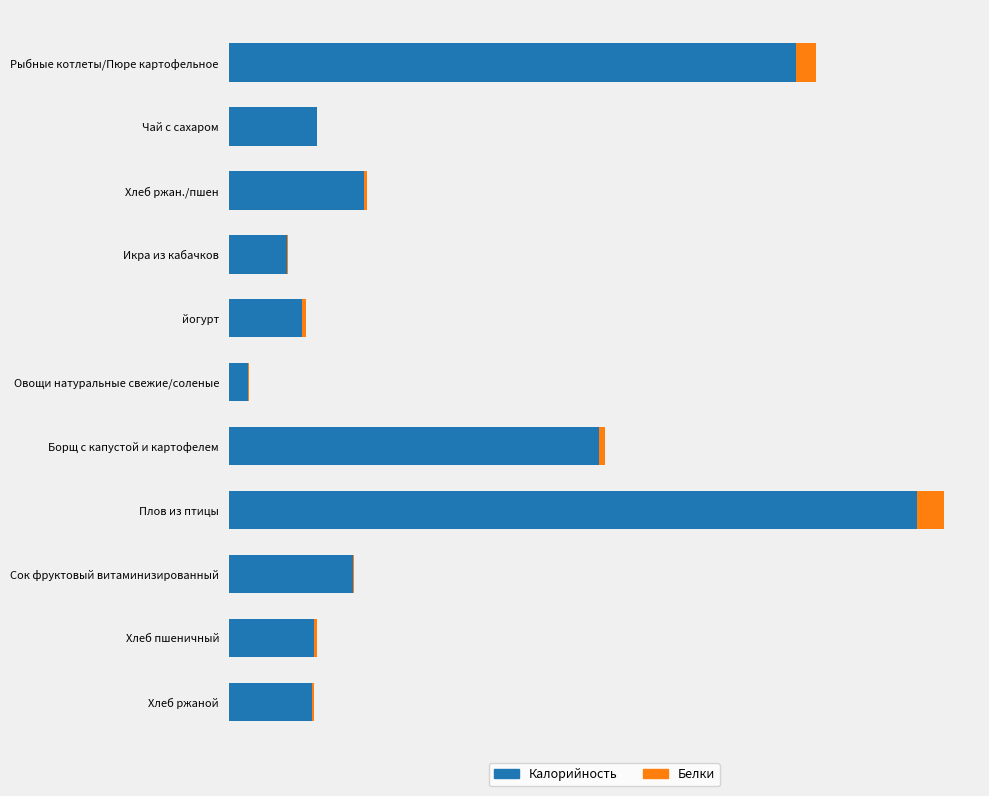

What are all the series names shown in the legend?

Калорийность, Белки